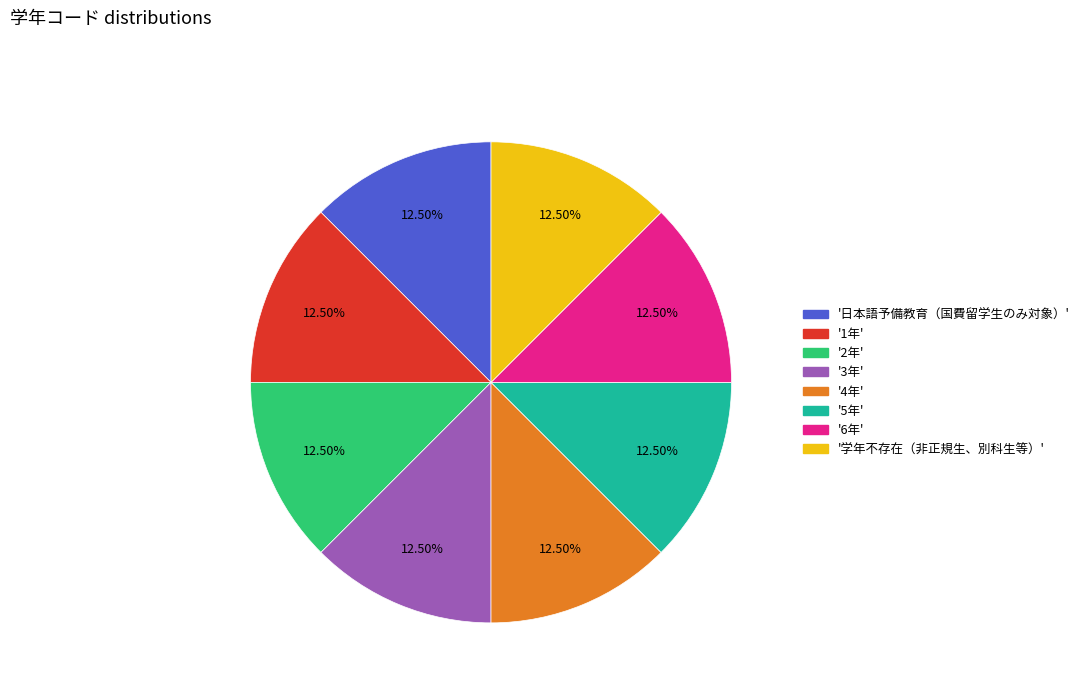

Is there any slice that represents more than half of the pie?

No